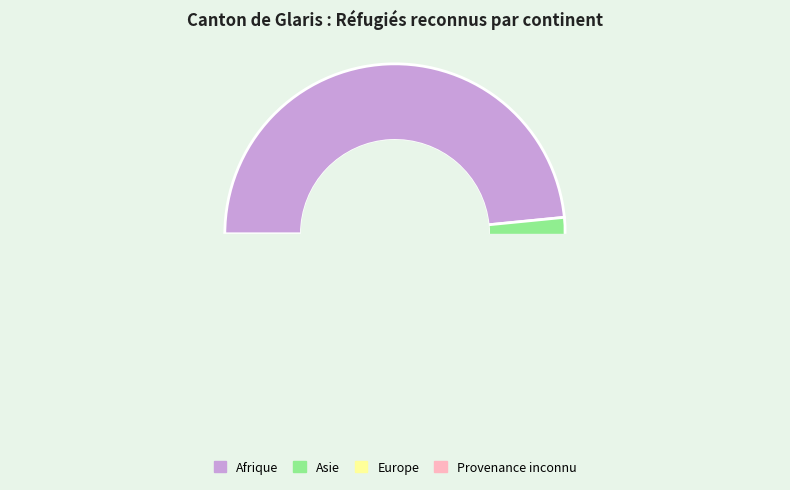

Is it true that Asie is 56% of the pie?

False